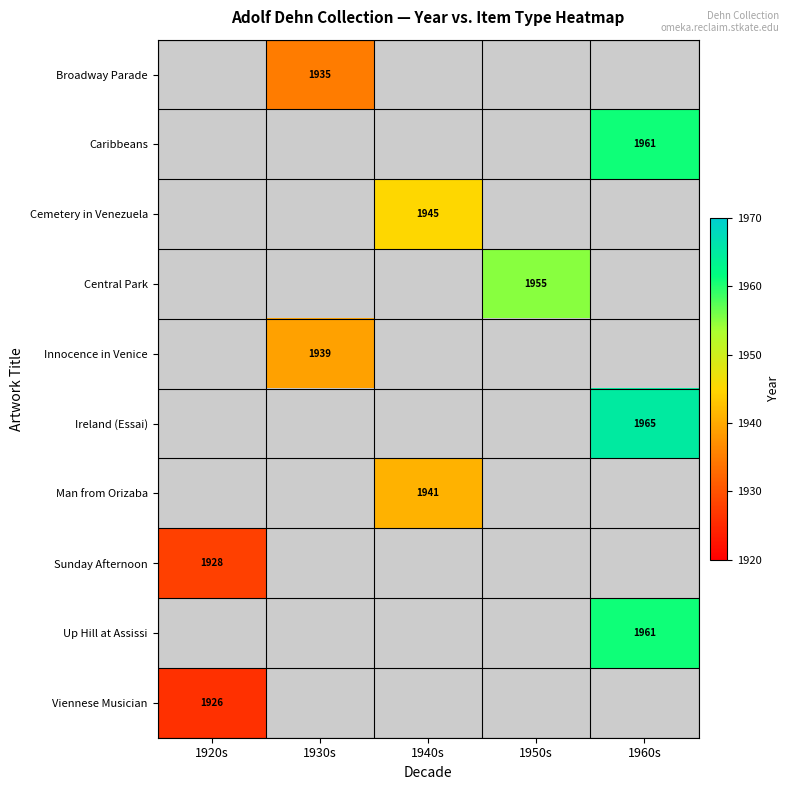

Is the value of Viennese Musician at 1920s greater than the value of Broadway Parade at 1930s?

No